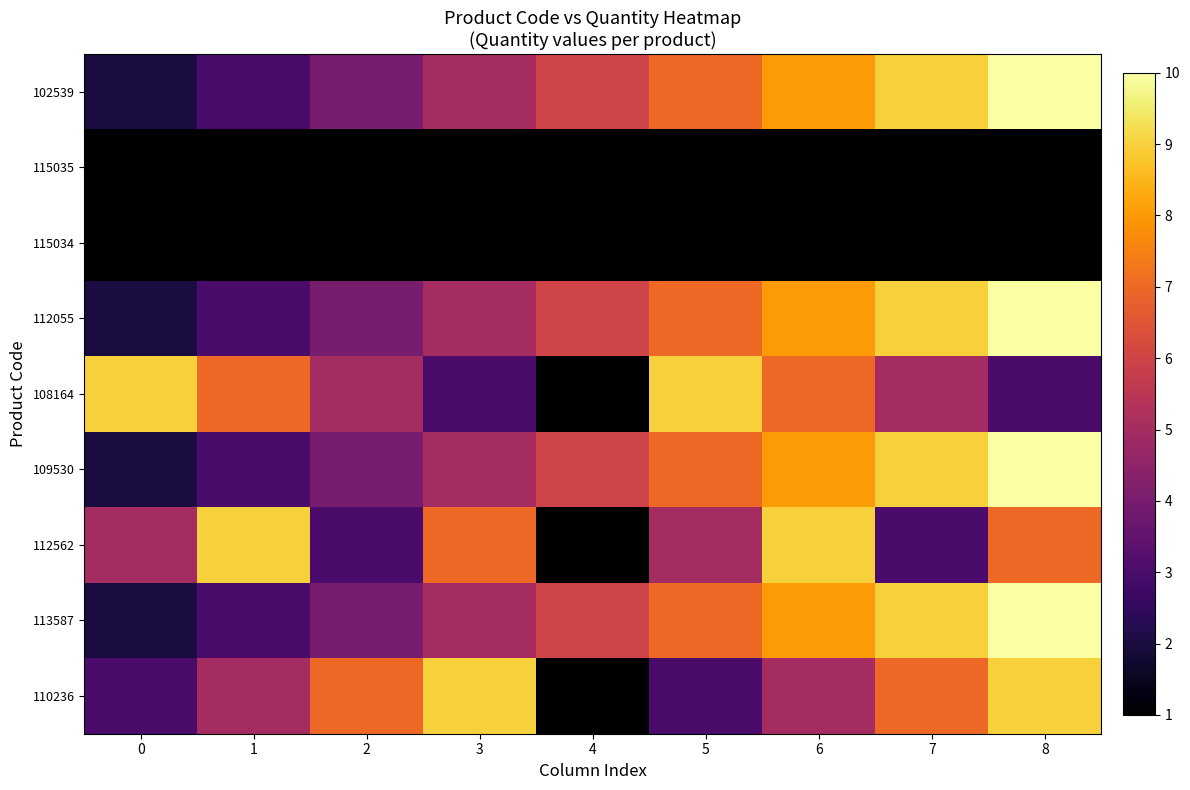

Rank the series by their maximum value, from highest to lowest.

102539, 112055, 109530, 113587, 108164, 112562, 110236, 115035, 115034